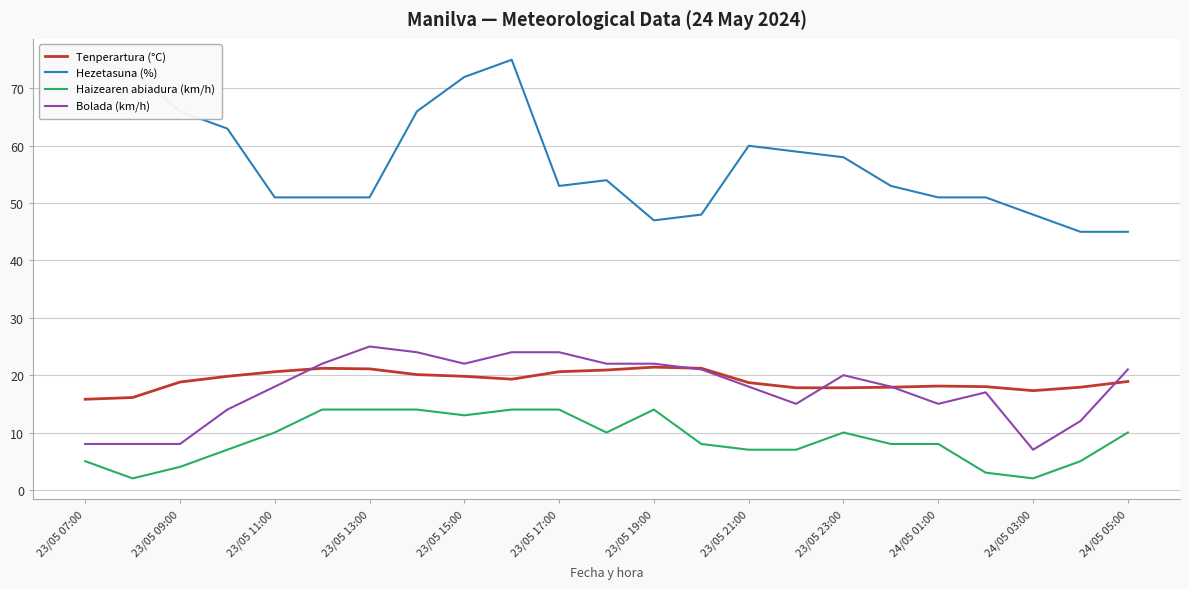

List the series in order of their peak value, lowest first.

Haizearen abiadura (km/h), Tenperartura (°C), Bolada (km/h), Hezetasuna (%)